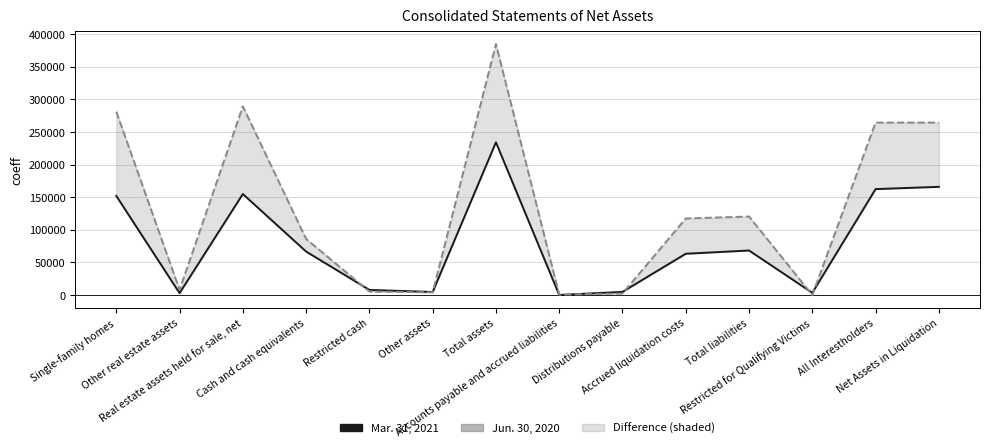

Is the value of Mar. 31, 2021 at Restricted cash greater than the value of Jun. 30, 2020 at Accounts payable and accrued liabilities?

Yes